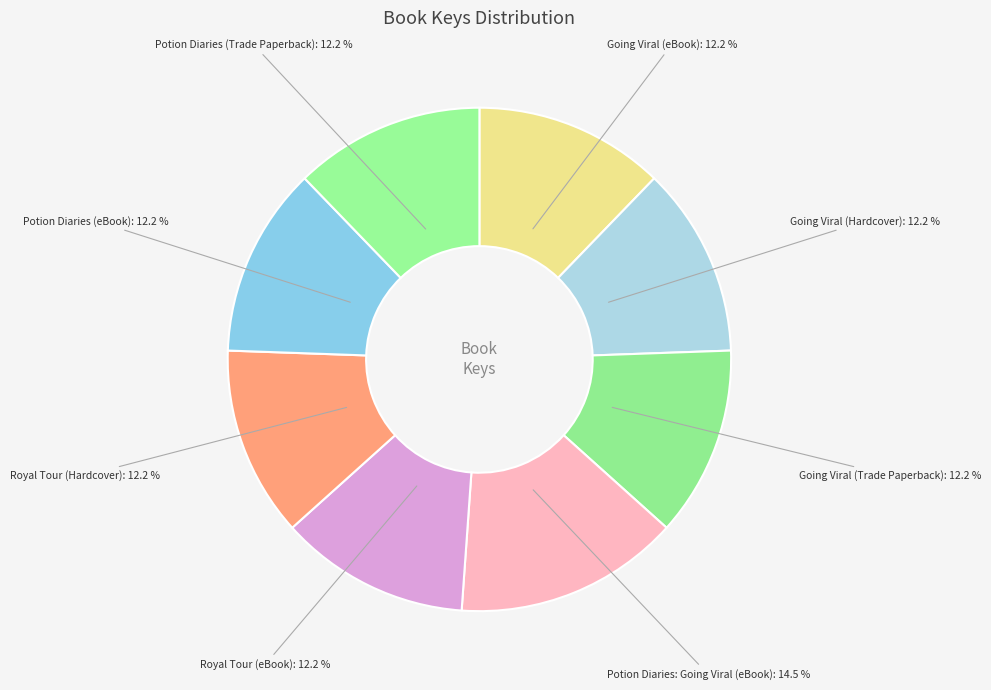

What percentage is the Royal Tour (eBook) slice, to the nearest percent?

12%